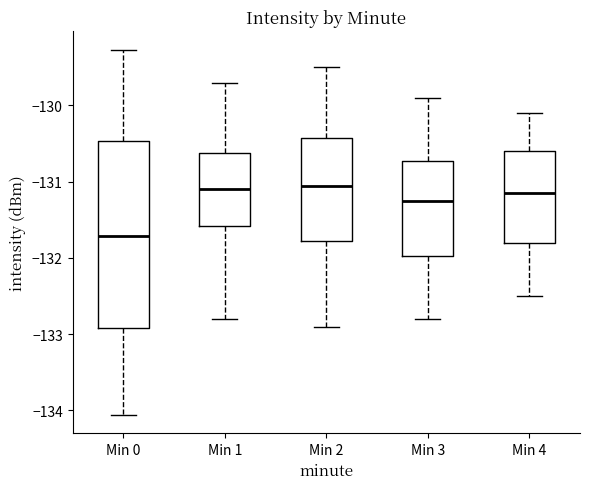

Reading left to right, transcribe this box plot: for each box, give where its median line is, the range the box spans, and where its two whiskers end, as read against the y-axis. The values are not printed on the chart, so give them approximately, as read against the axis.

Min 0: median -131.7, box -132.9 to -130.5, whiskers -134.1 to -129.3
Min 1: median -131.1, box -131.6 to -130.6, whiskers -132.8 to -129.7
Min 2: median -131.0, box -131.8 to -130.4, whiskers -132.9 to -129.5
Min 3: median -131.2, box -132.0 to -130.7, whiskers -132.8 to -129.9
Min 4: median -131.1, box -131.8 to -130.6, whiskers -132.5 to -130.1